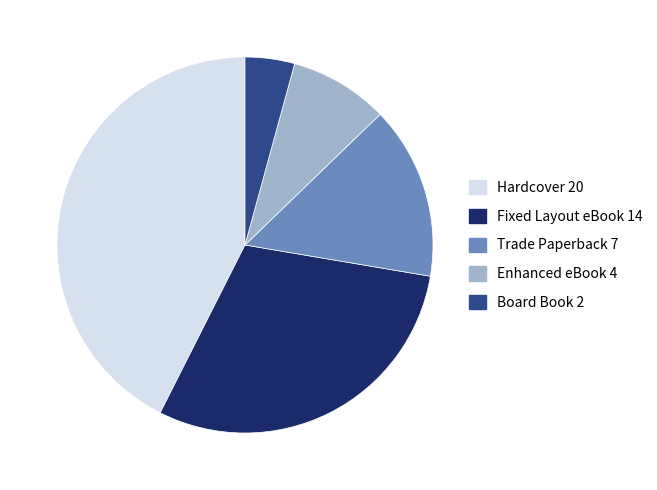

Count the number of slices in the pie.

5